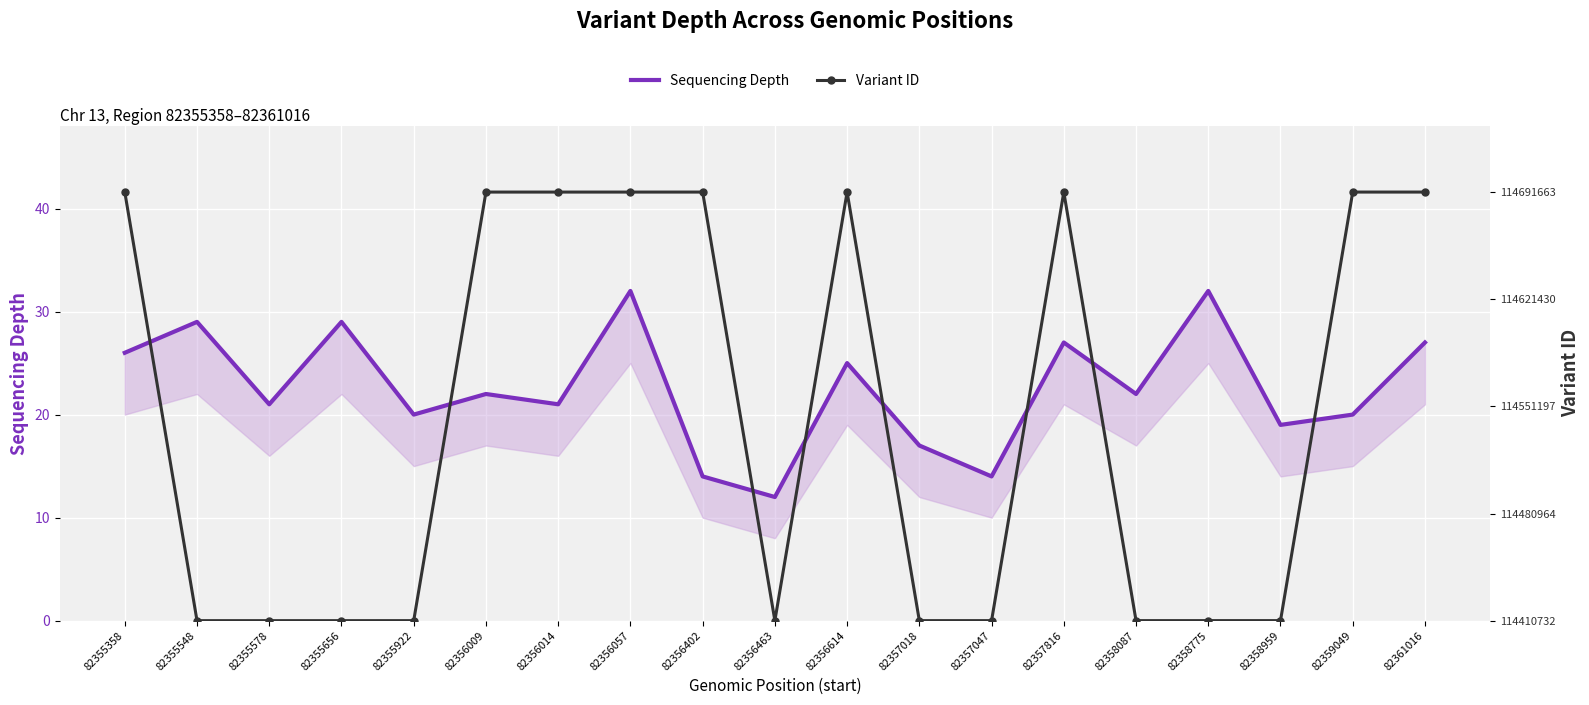

Reading right to left, list all the values displayed in this chart.

Sequencing Depth: 82361016=27.0	82359049=20.0	82358959=19.0	82358775=32.0	82358087=22.0	82357816=27.0	82357047=14.0	82357018=17.0	82356614=25.0	82356463=12.0	82356402=14.0	82356057=32.0	82356014=21.0	82356009=22.0	82355922=20.0	82355656=29.0	82355578=21.0	82355548=29.0	82355358=26.0
Variant ID: 82361016=41.6	82359049=41.6	82358959=0.0	82358775=0.0	82358087=0.0	82357816=41.6	82357047=0.0	82357018=0.0	82356614=41.6	82356463=0.0	82356402=41.6	82356057=41.6	82356014=41.6	82356009=41.6	82355922=0.0	82355656=0.0	82355578=0.0	82355548=0.0	82355358=41.6